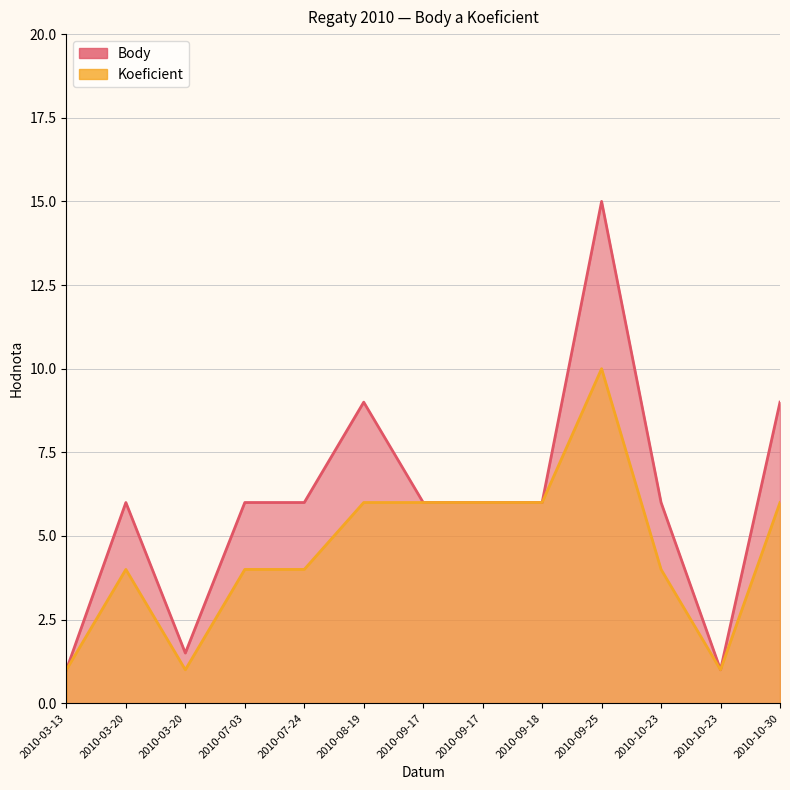

Reading left to right, list all the values displayed in this chart.

Body: 1.0	6.0	1.5	6.0	6.0	9.0	6.0	6.0	6.0	15.0	6.0	1.0	9.0
Koeficient: 1.0	4.0	1.0	4.0	4.0	6.0	6.0	6.0	6.0	10.0	4.0	1.0	6.0